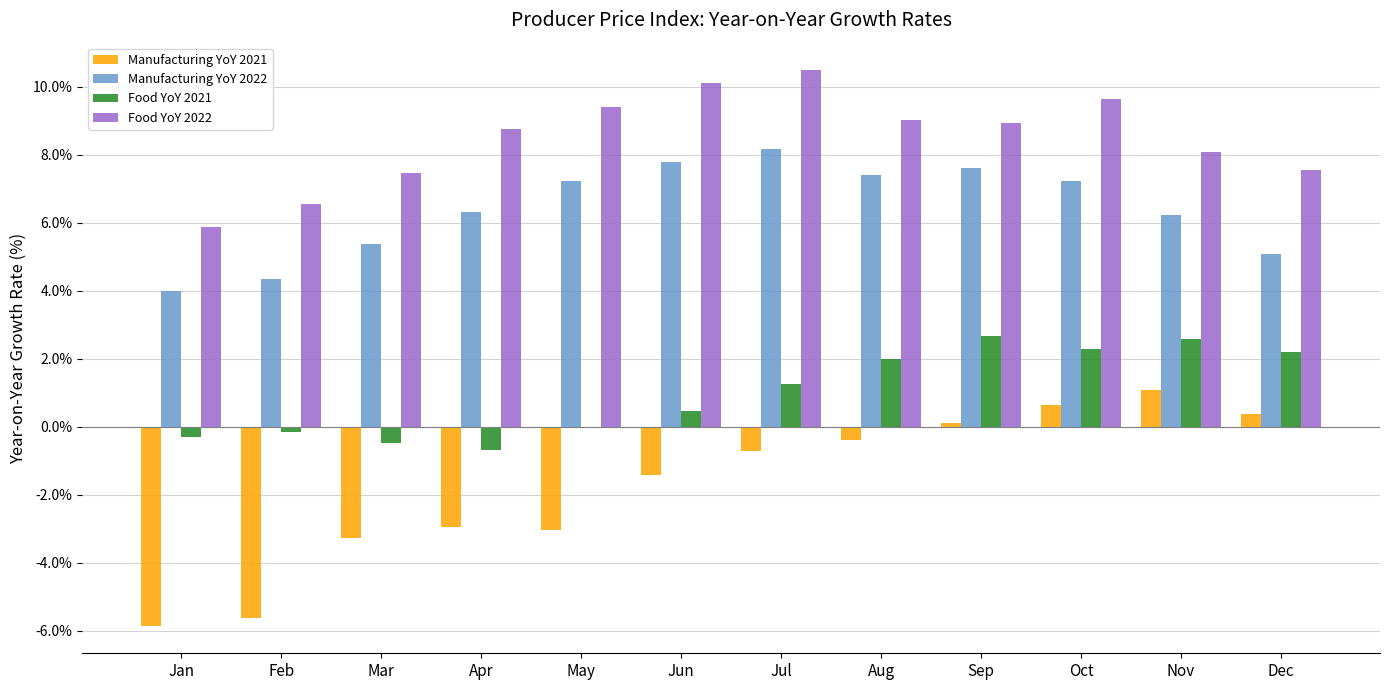

What is the sum of all Manufacturing YoY 2022 values?

76.7